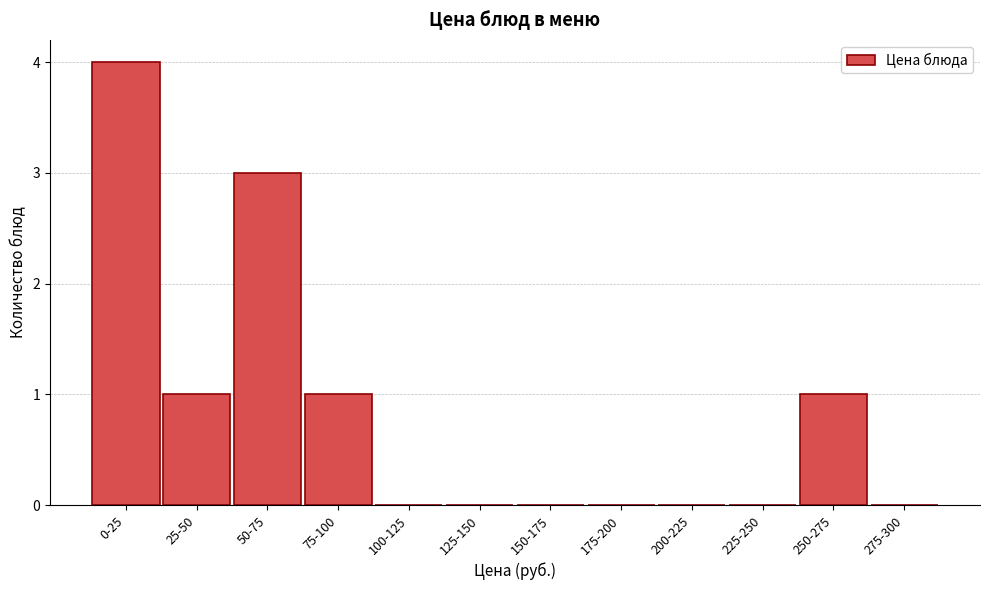

Reading left to right, extract all data points from this chart.

0-25=4	25-50=1	50-75=3	75-100=1	100-125=0	125-150=0	150-175=0	175-200=0	200-225=0	225-250=0	250-275=1	275-300=0